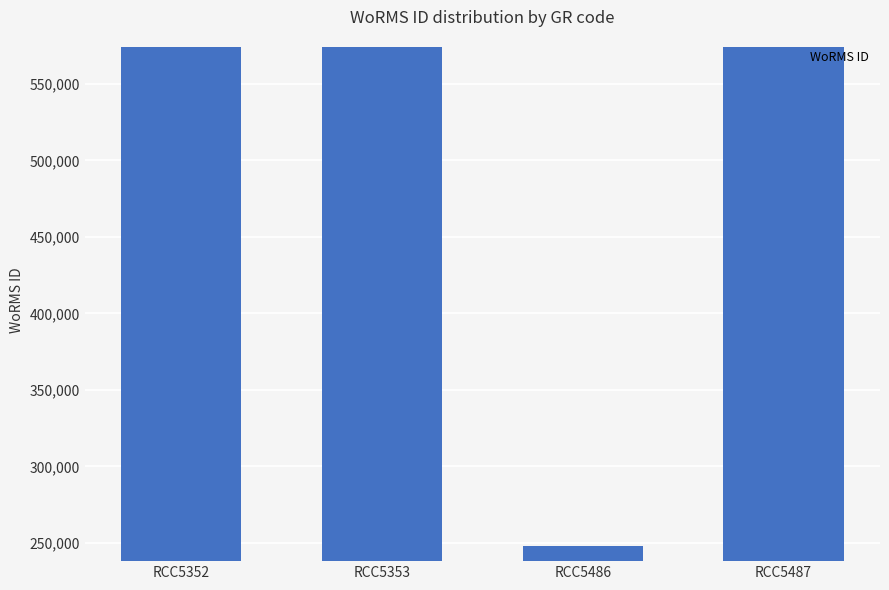

Reading left to right, list all the values displayed in this chart.

RCC5352=573884	RCC5353=573884	RCC5486=248124	RCC5487=573884